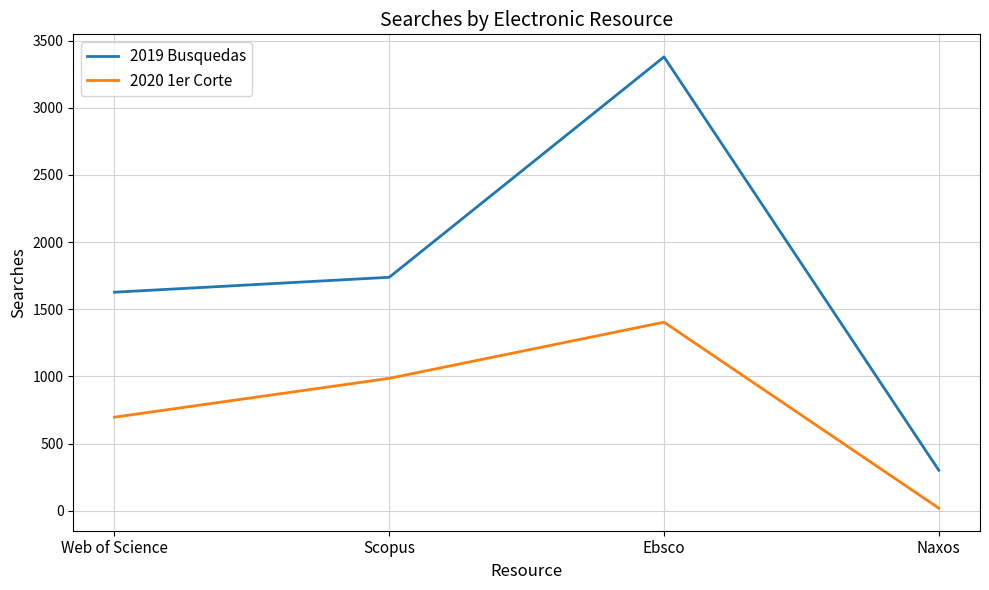

In 2019 Busquedas, how many points are higher than both neighbors (excluding endpoints)?

1